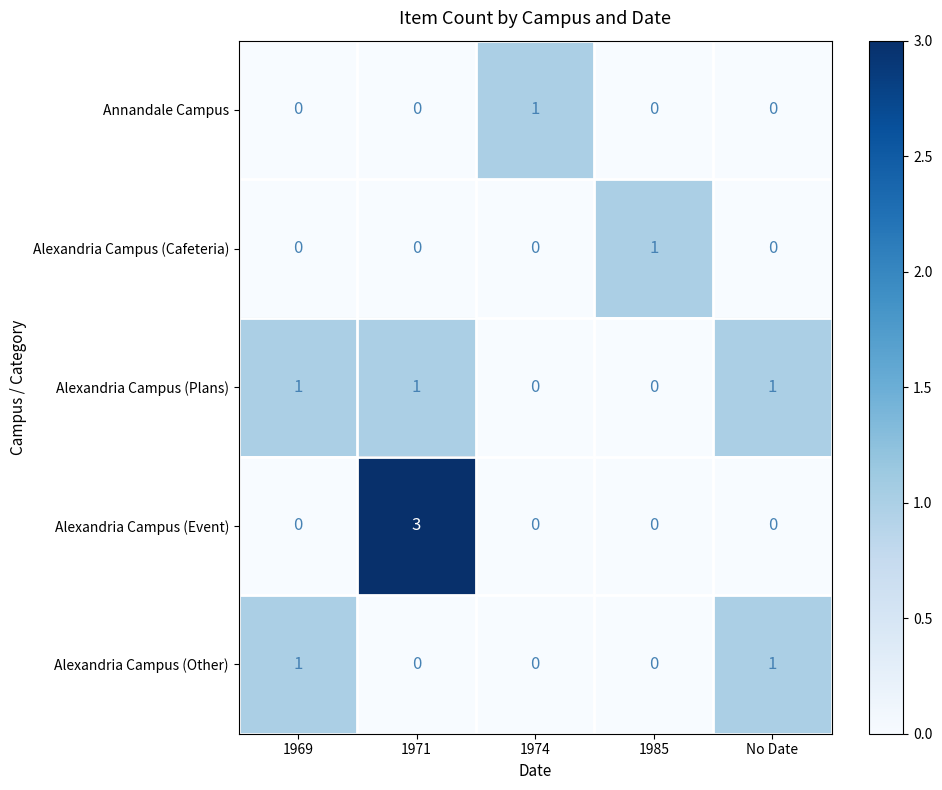

Count the number of data series in this chart.

5